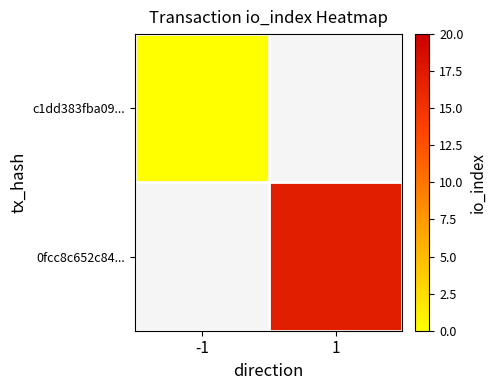

Rank the series by their maximum value, from lowest to highest.

c1dd383fba09..., 0fcc8c652c84...